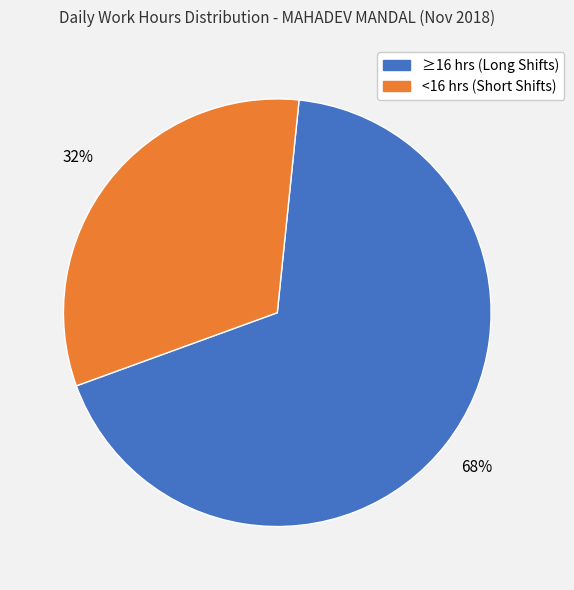

To the nearest percent, what is the average slice percentage?

50%